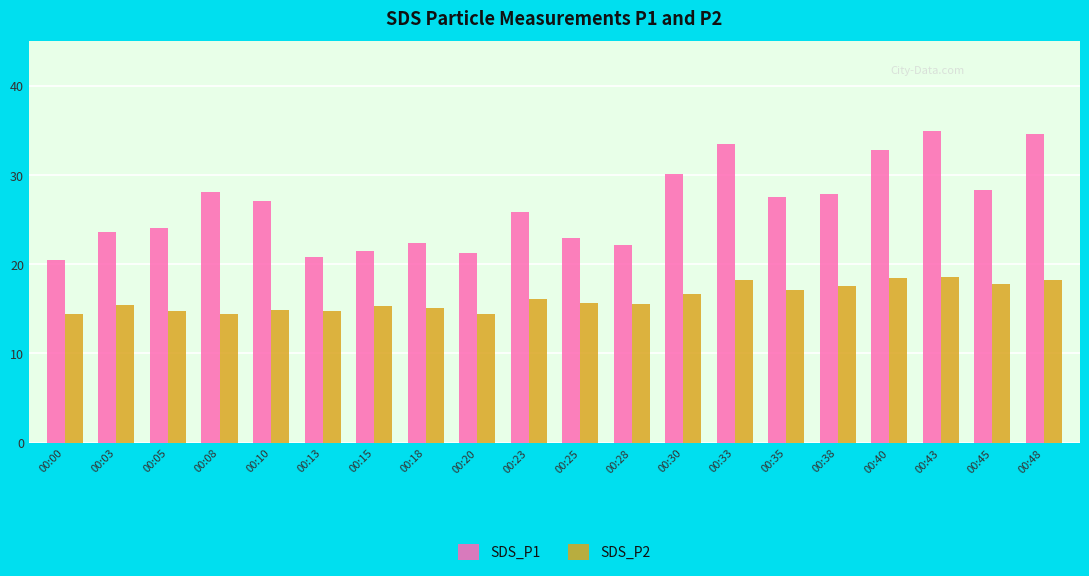

List the series in order of their overall mean, highest first.

SDS_P1, SDS_P2